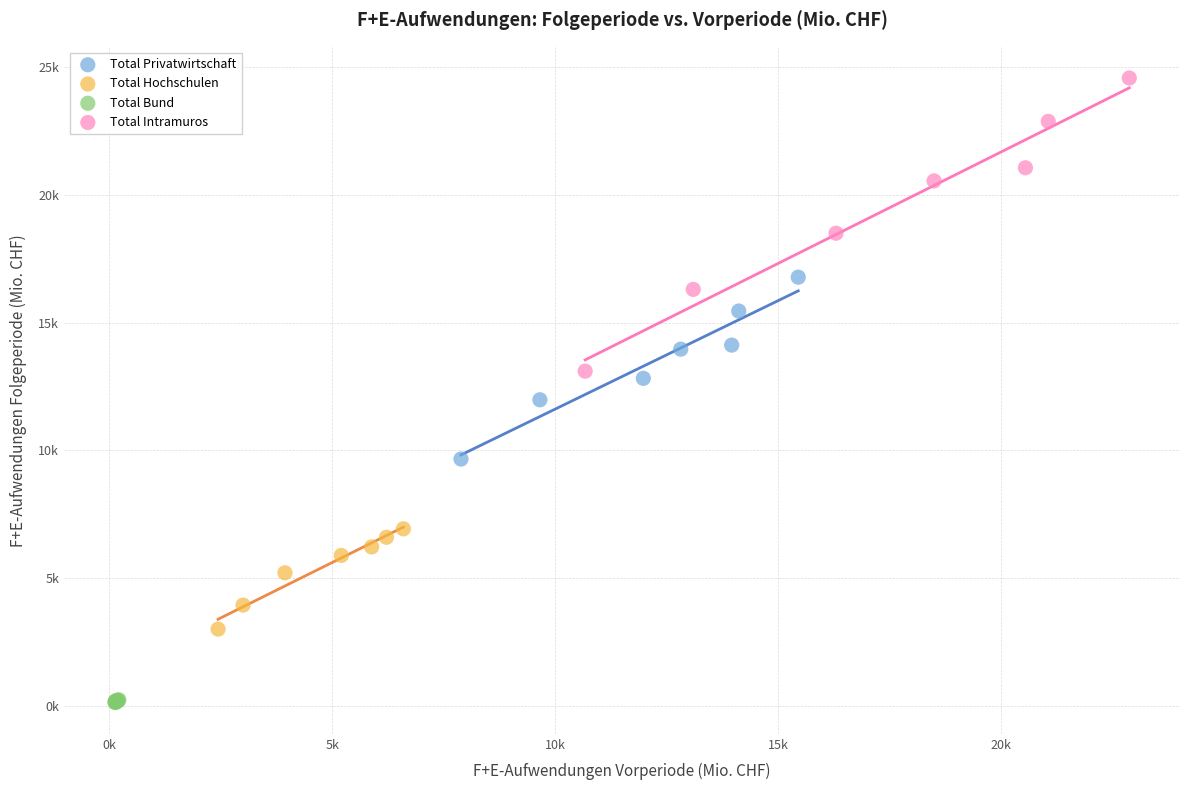

What are all the series names shown in the legend?

Total Privatwirtschaft, Total Hochschulen, Total Bund, Total Intramuros